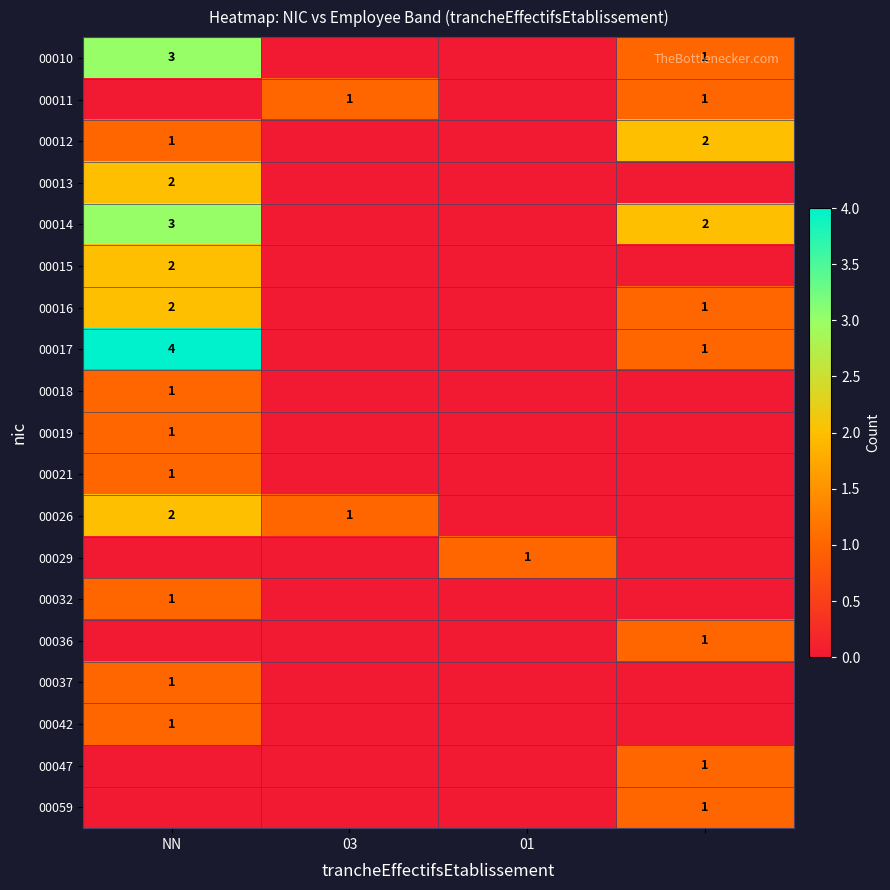

What is the difference between the 00026 values at 03 and NN?

1